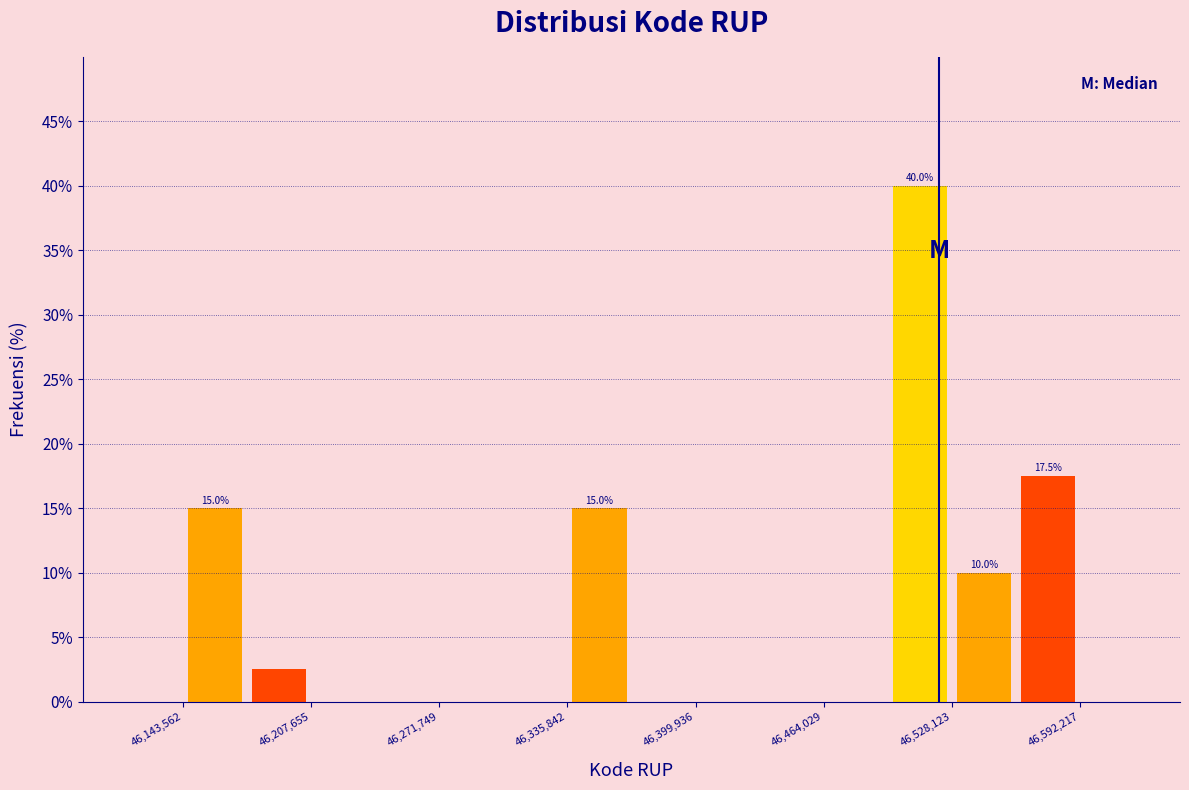

Read against the x-axis, roughly where is the centre of the tallest bar?

46510000